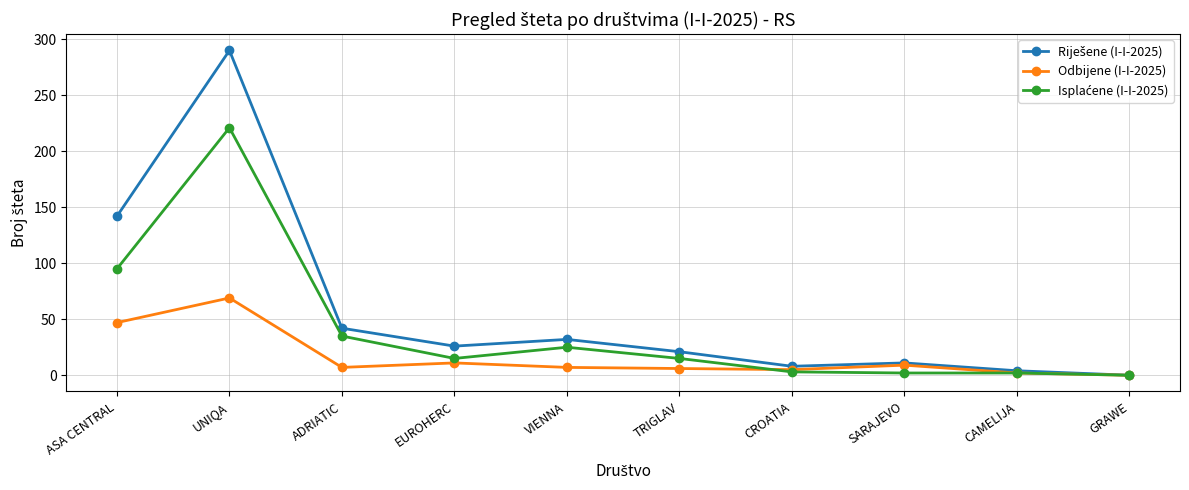

What is the label of the 3rd point from the left?

ADRIATIC